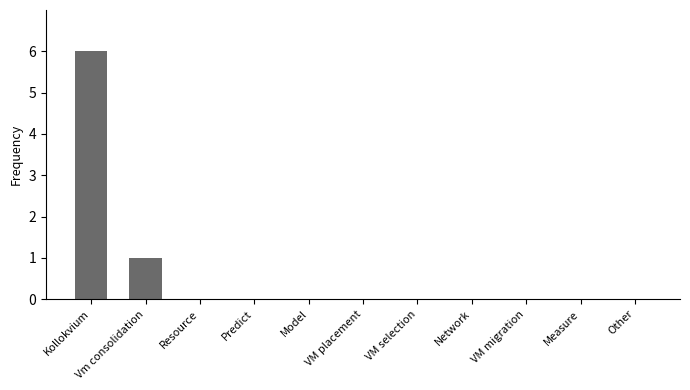

What is the change in value from Kollokvium to Resource?

-6